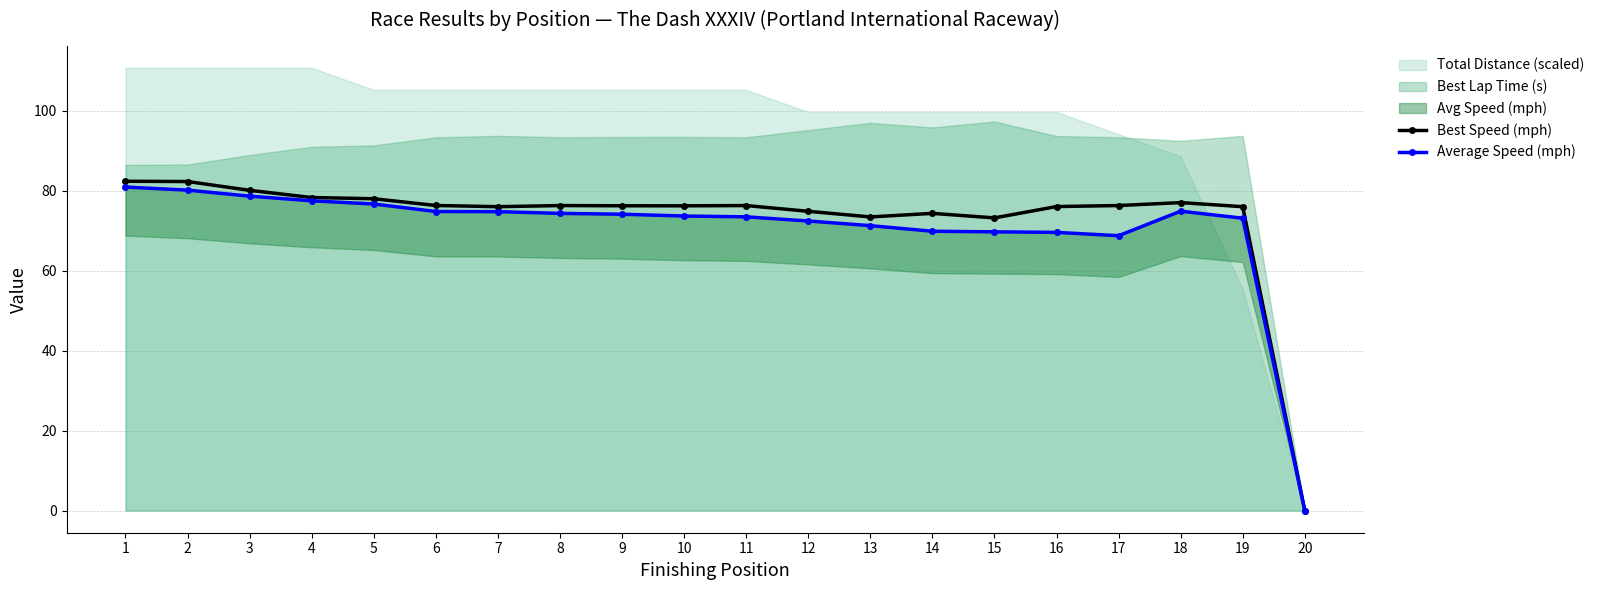

What is the average value of the Best Speed (mph) series?

73.0